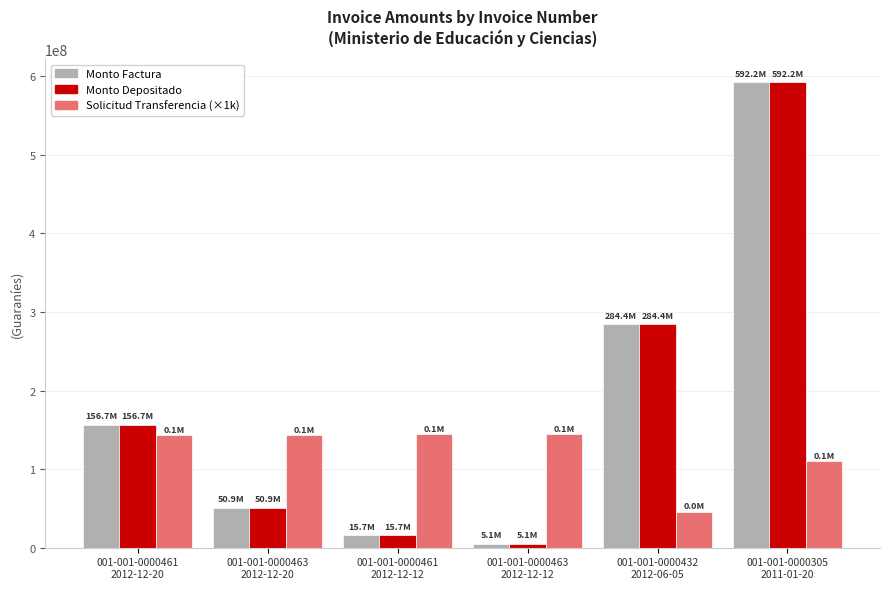

What is the greatest value displayed?

592177090